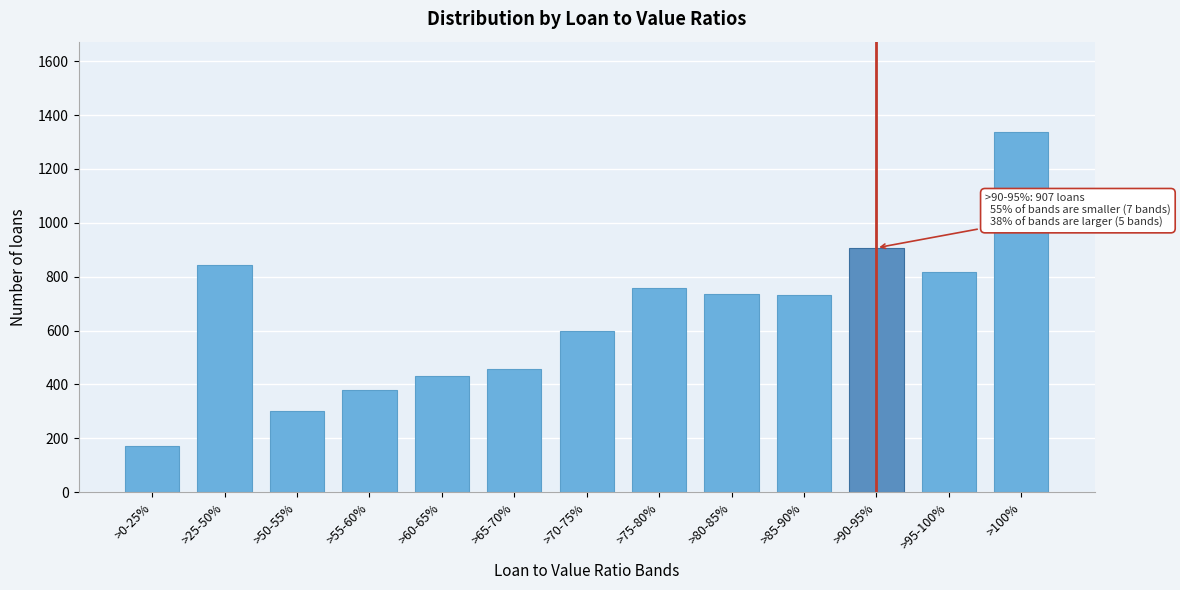

Between >65-70% and >0-25%, which is larger?

>65-70%